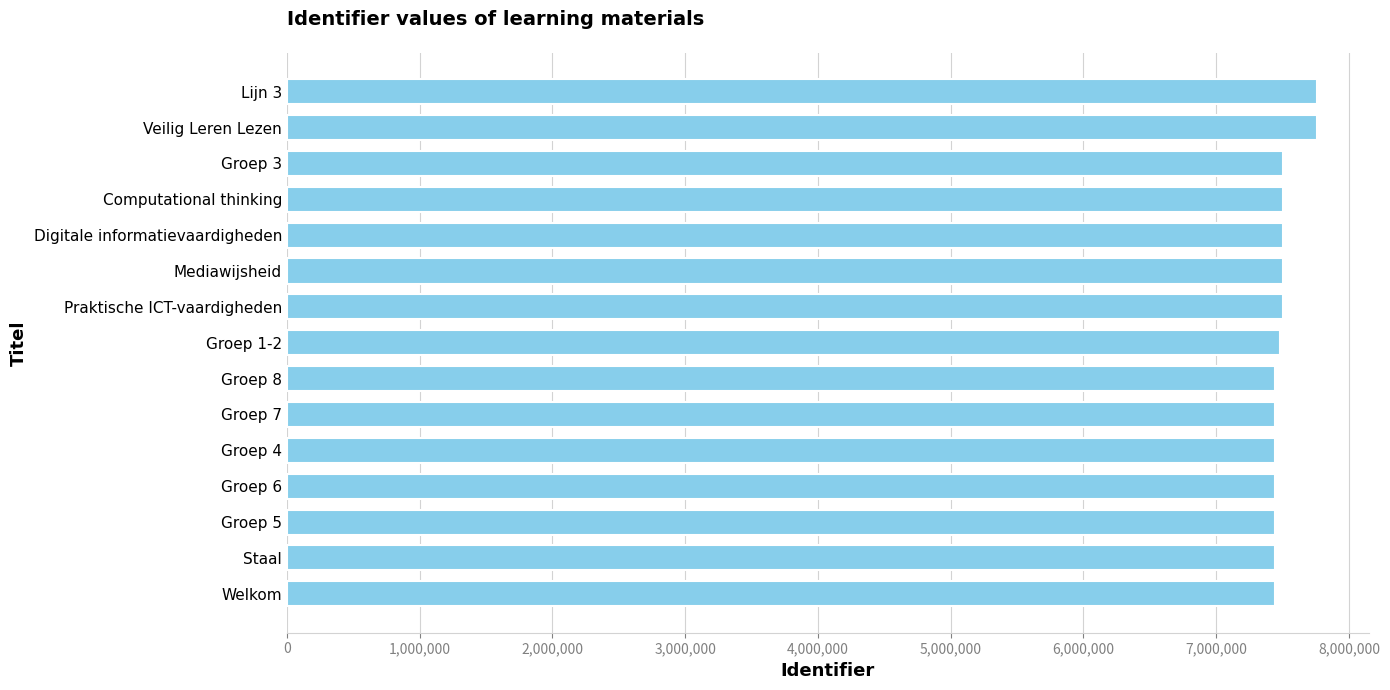

True or false: the data shows 7504865 at Praktische ICT-vaardigheden.

True